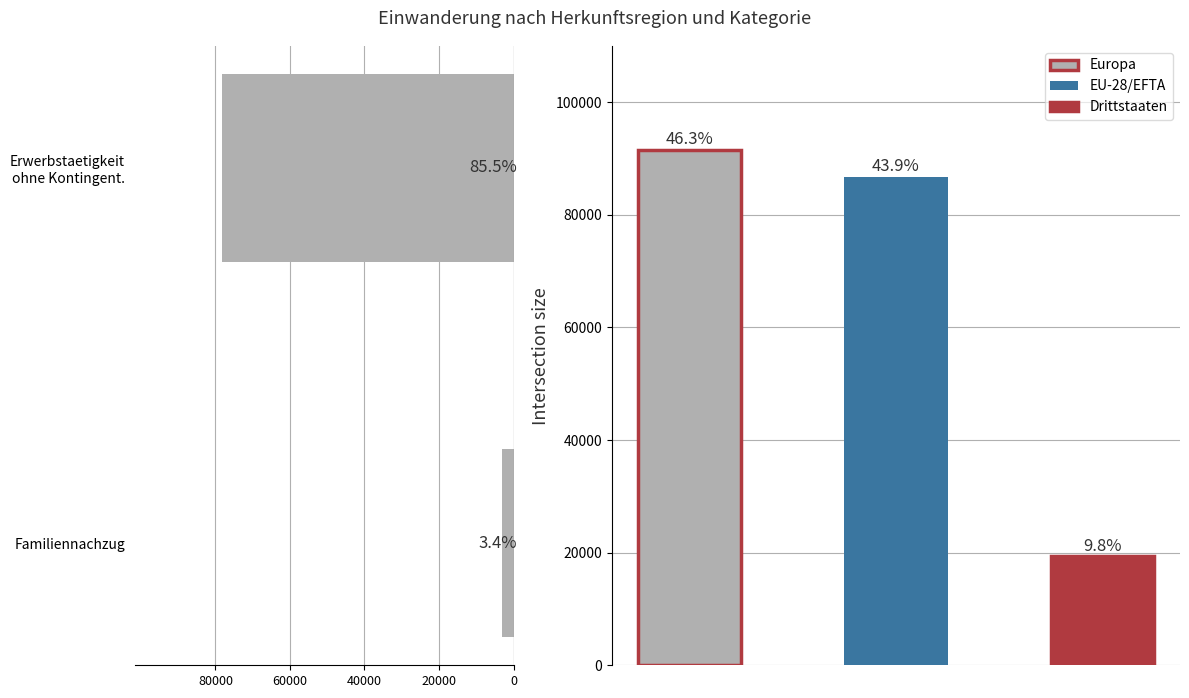

Is it true that the value at Erwerbstaetigkeit ohne Kontingent. is 126401?

False